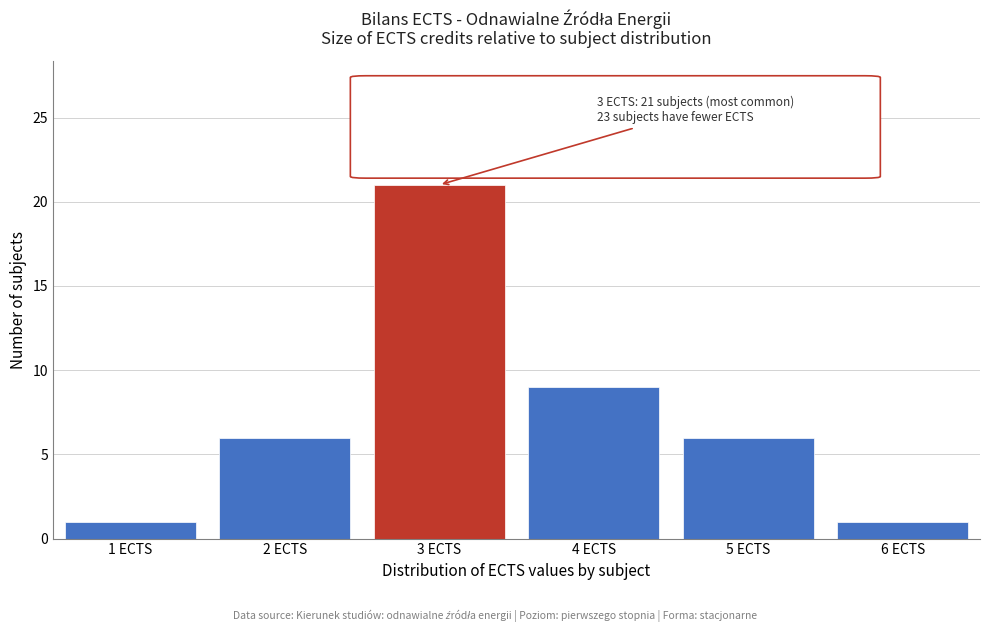

Reading left to right, list all the values displayed in this chart.

1	6	21	9	6	1